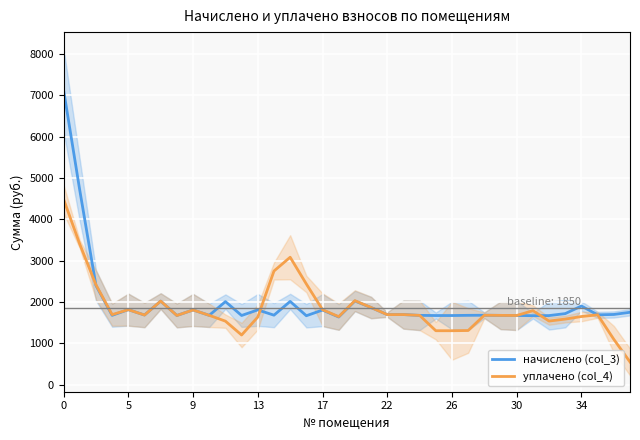

The value of начислено (col_3) at 9 is 644.6. True or false?

False